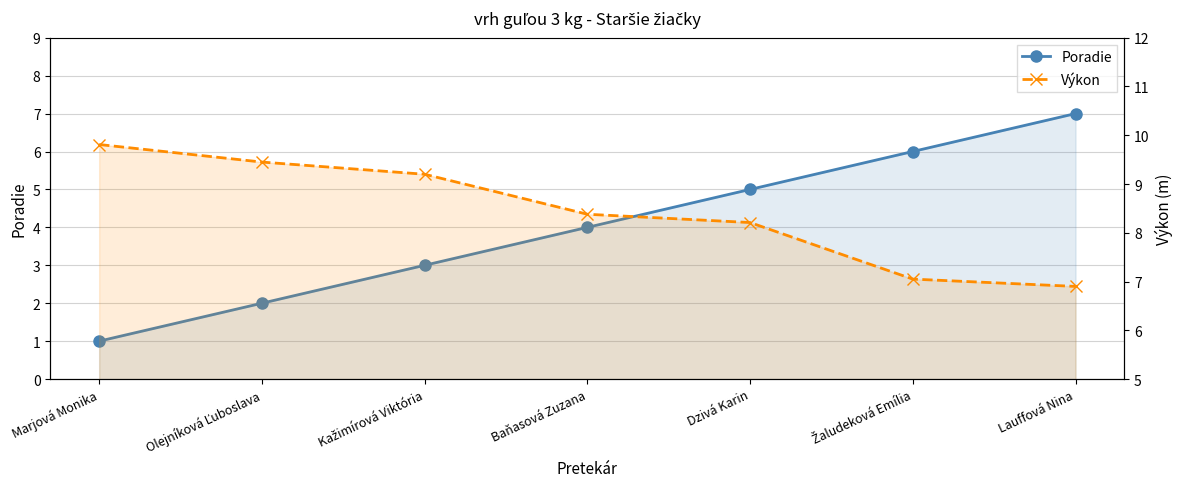

Which label corresponds to the smallest value in the chart?

Marjová Monika